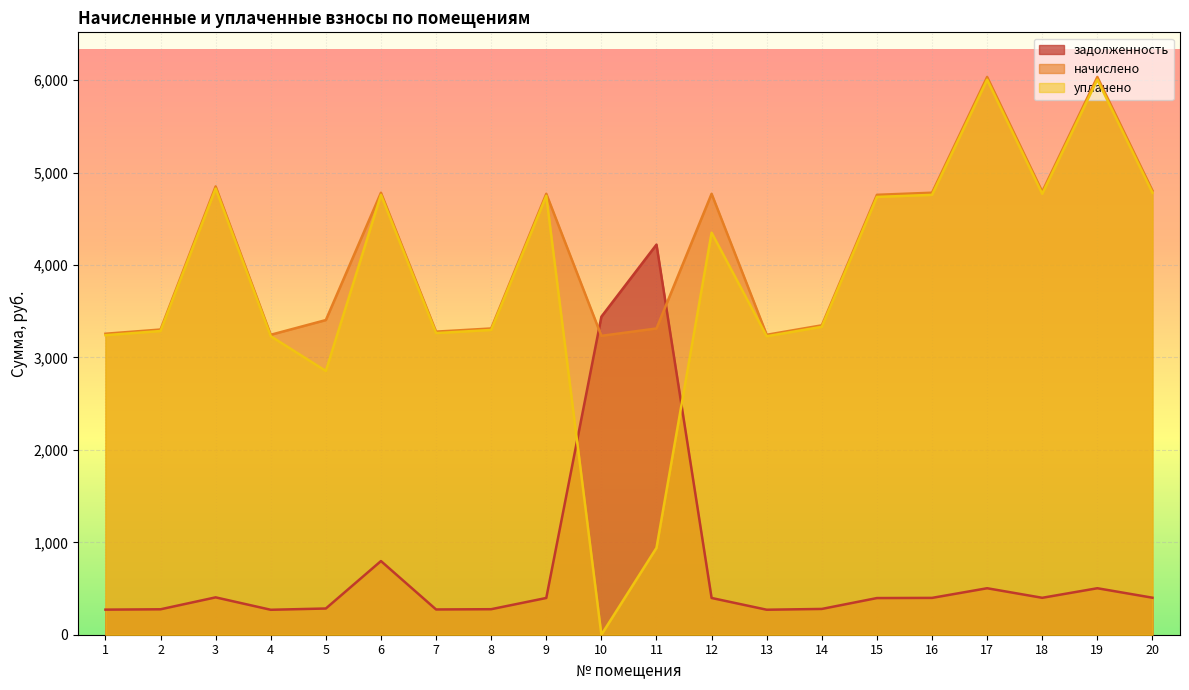

Reading left to right, transcribe all the data shown in this chart.

задолженность: 271.4	275.2	404.3	269.9	283.8	797.2	273.3	276.2	397.6	3441.3	4221.6	397.6	270.5	279.0	396.7	398.6	503.0	399.5	503.0	400.5
начислено: 3256.9	3302.5	4851.2	3245.6	3405.0	4783.0	3279.7	3313.9	4771.6	3234.2	3313.9	4771.6	3245.6	3348.1	4760.2	4783.0	6035.6	4794.4	6035.6	4805.8
уплачено: 3241.2	3286.6	4827.8	3230.1	2853.9	4759.9	3263.9	3297.9	4748.5	0.0	940.0	4350.9	3230.0	3331.9	4737.2	4759.9	6006.5	4771.2	6006.5	4782.6